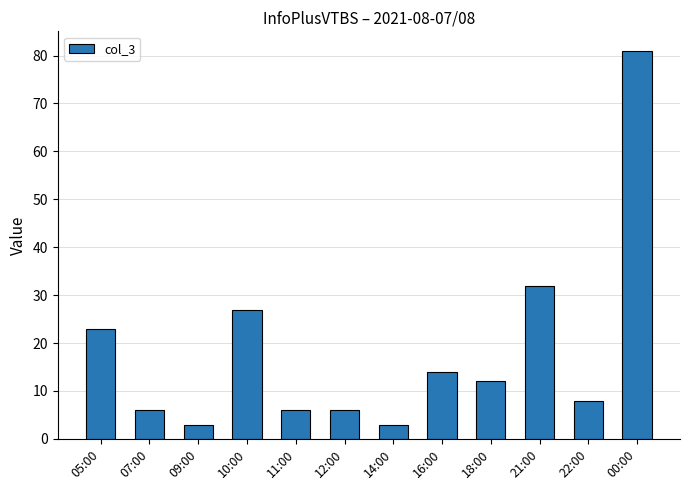

What is the average value?

18